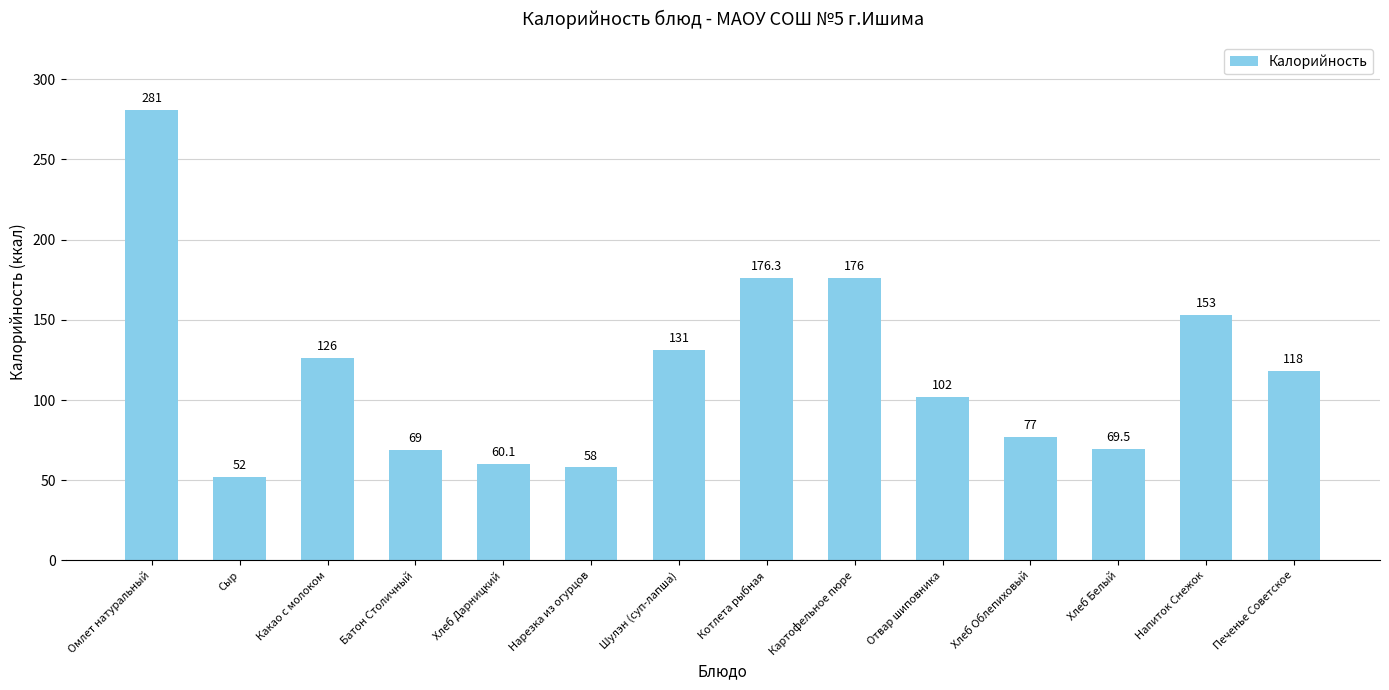

What is the sum of the values at Картофельное пюре and Хлеб Облепиховый?

253.0